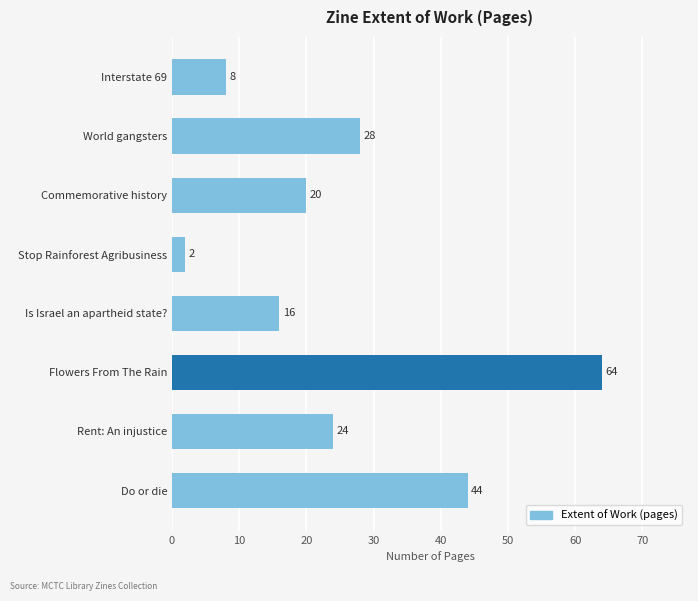

What is the change in value from World gangsters to Do or die?

+16